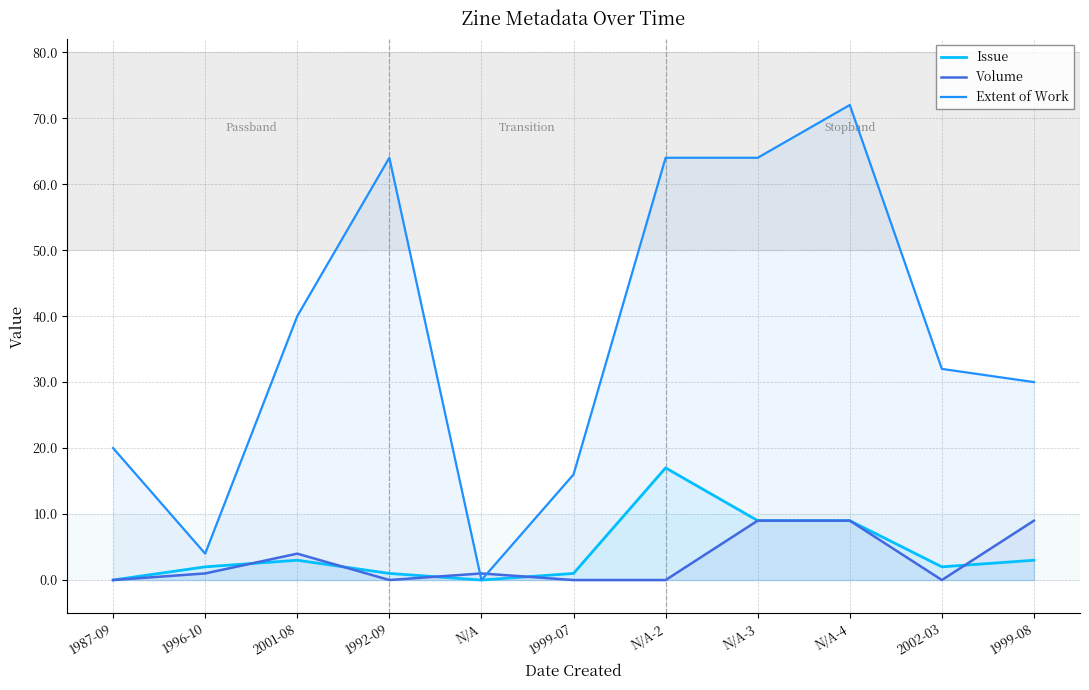

Which series has the largest total across all categories?

Extent of Work